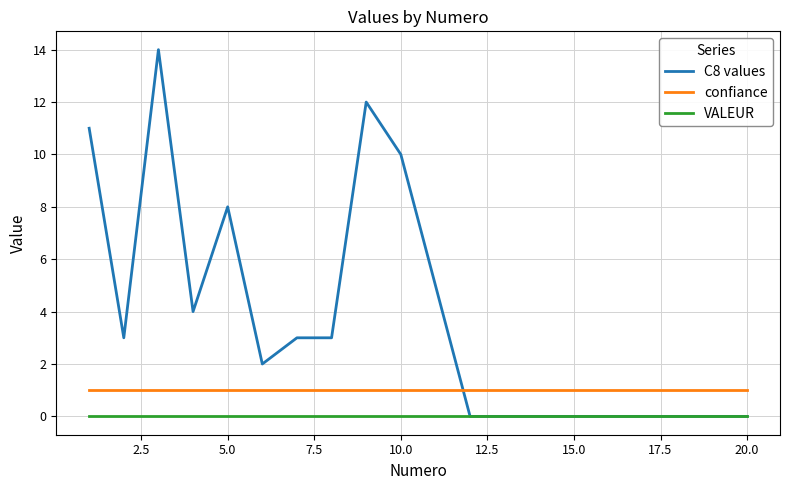

Which series has the widest spread of values?

C8 values